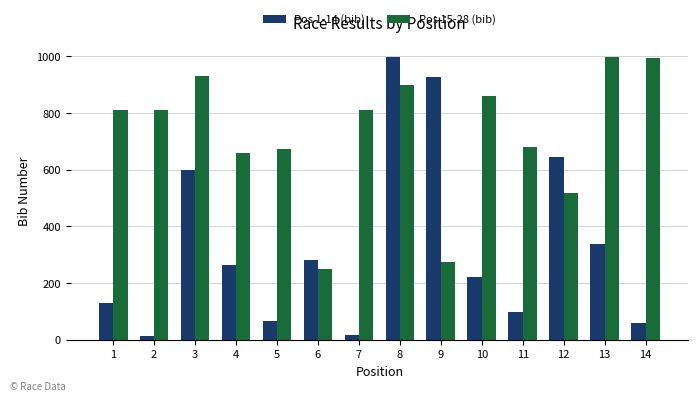

What are all the series names shown in the legend?

Pos 1-14 (bib), Pos 15-28 (bib)